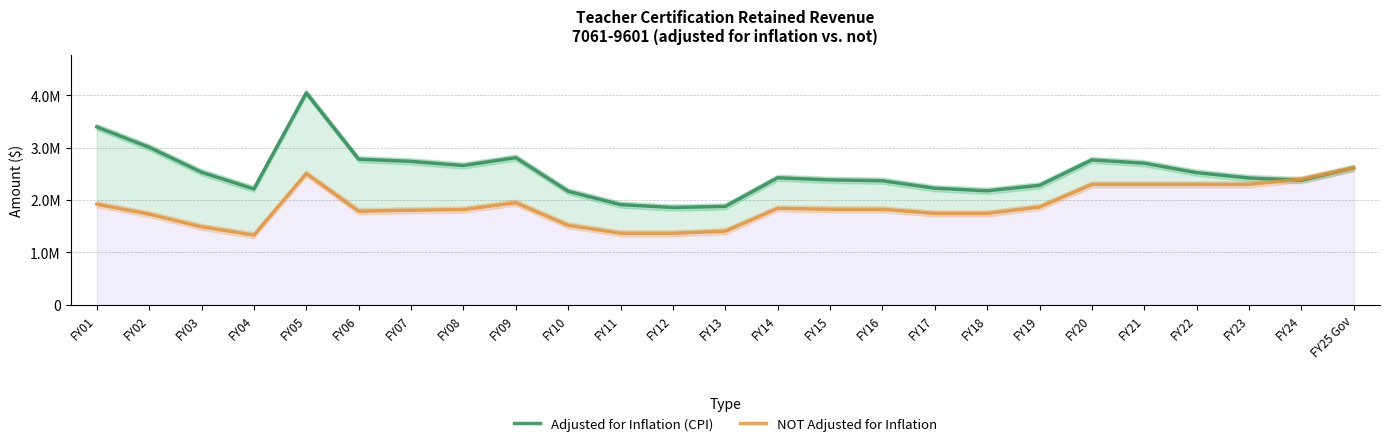

Where is the first local minimum for Adjusted for Inflation (CPI)?

FY04